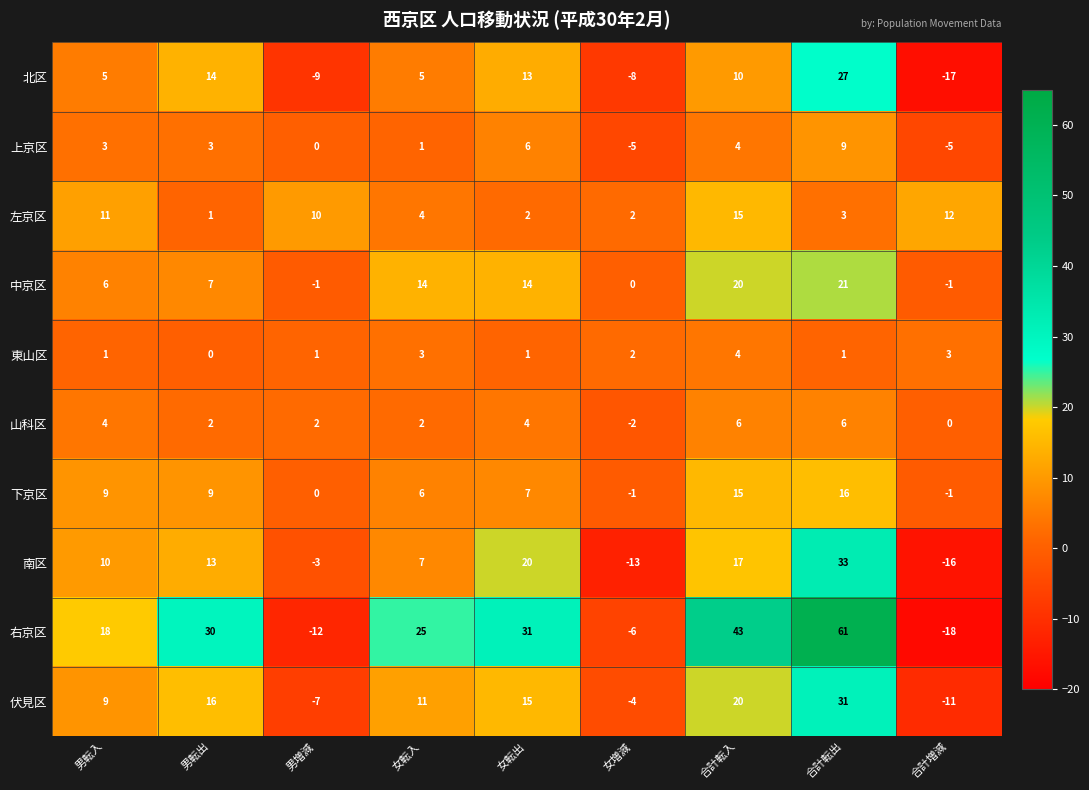

Which series has the largest total across all categories?

右京区